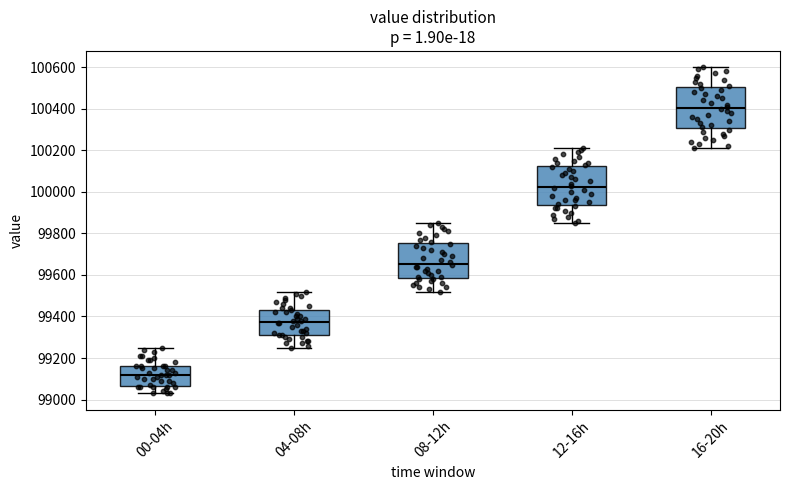

Which box's median line is the lowest?

00-04h